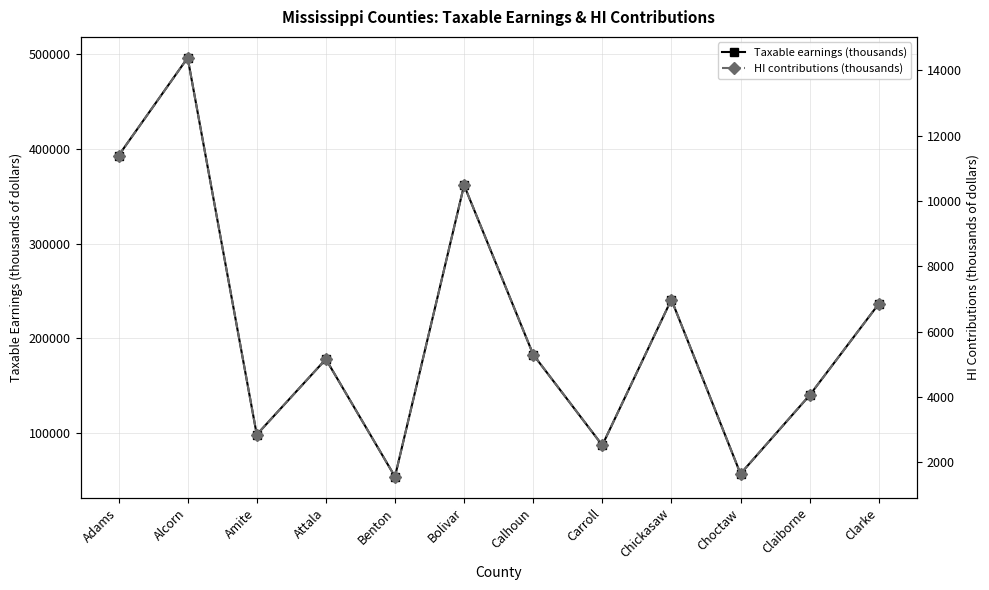

List the labels in order of Taxable earnings (thousands) value, largest first.

Alcorn, Adams, Bolivar, Chickasaw, Clarke, Calhoun, Attala, Claiborne, Amite, Carroll, Choctaw, Benton